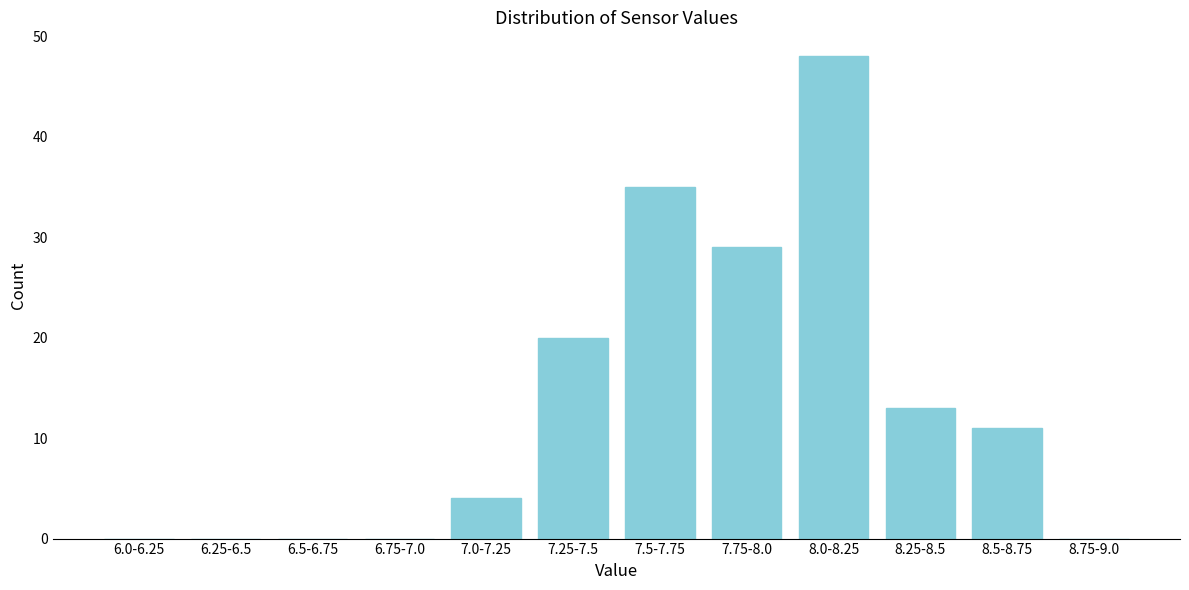

Reading left to right, transcribe all the data shown in this chart.

6.0-6.25=0	6.25-6.5=0	6.5-6.75=0	6.75-7.0=0	7.0-7.25=4	7.25-7.5=20	7.5-7.75=35	7.75-8.0=29	8.0-8.25=48	8.25-8.5=13	8.5-8.75=11	8.75-9.0=0